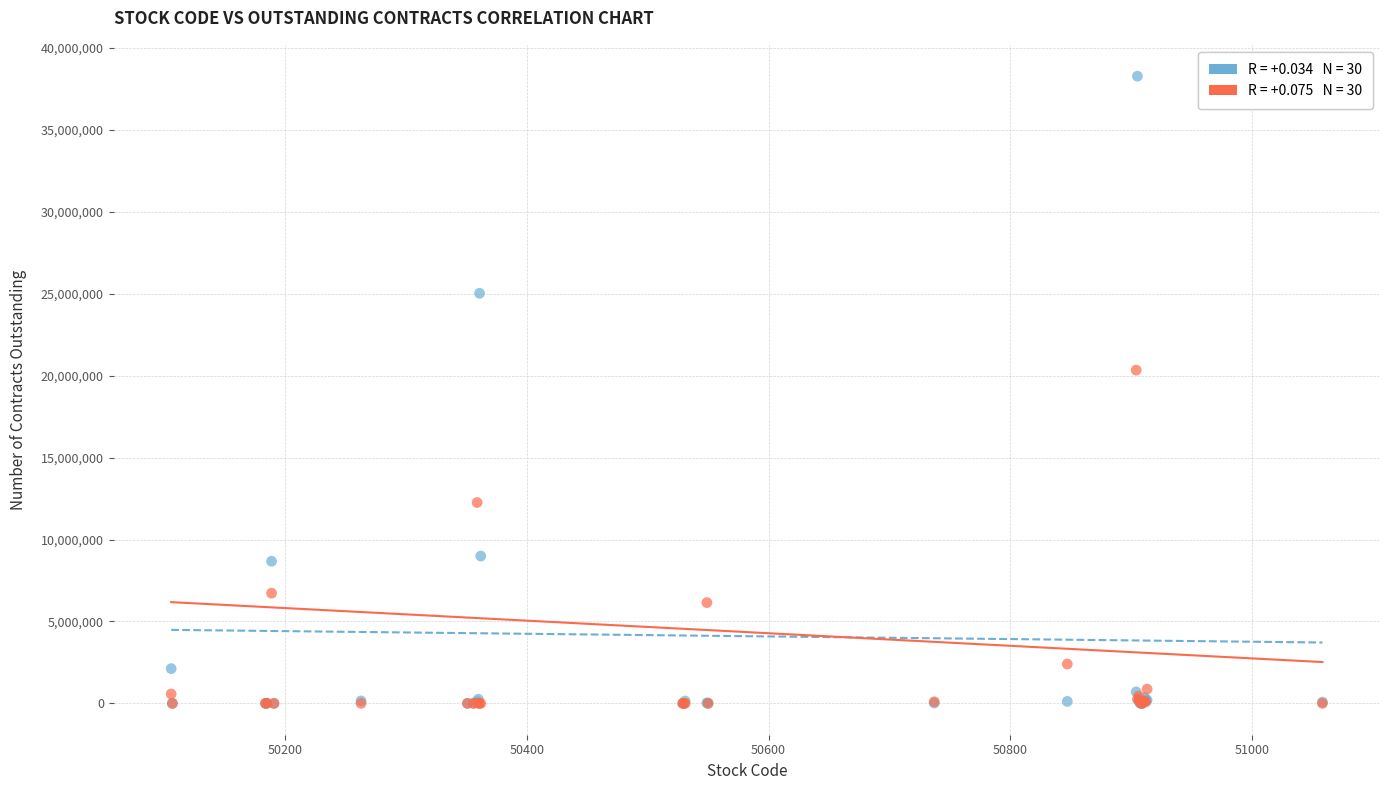

Across all series, what Y value is closest to 19140000?

20340000